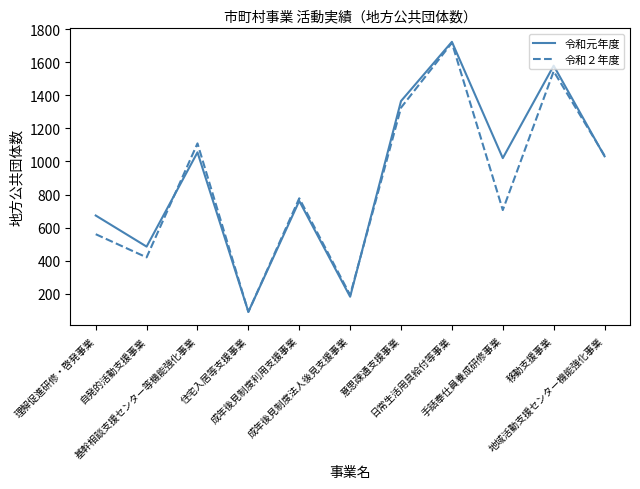

What is the lowest value of the 令和元年度 series?

91